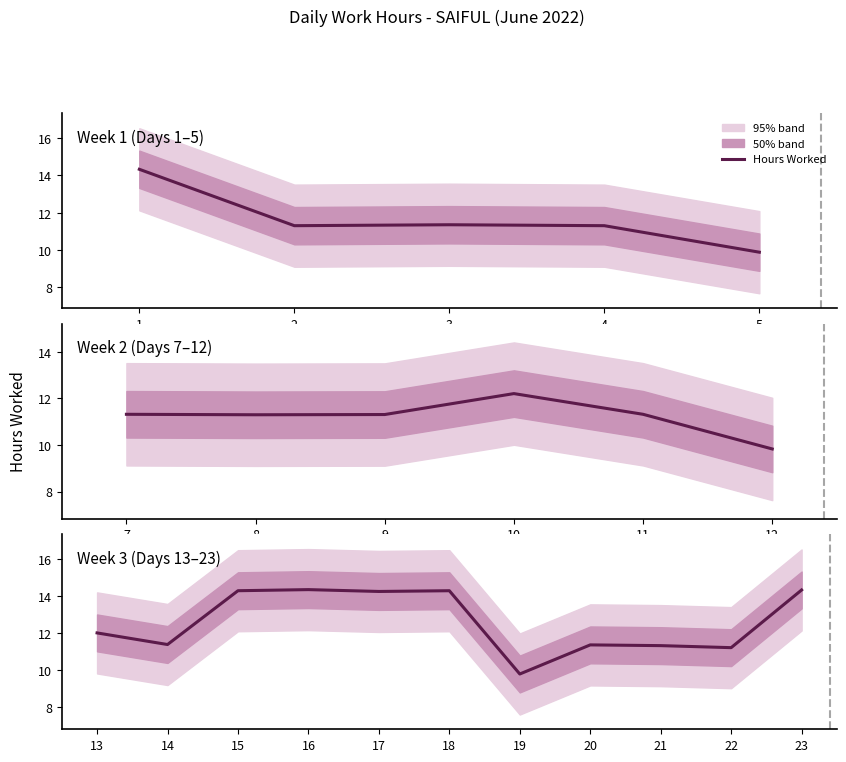

Between 23 and 19, which is larger?

23